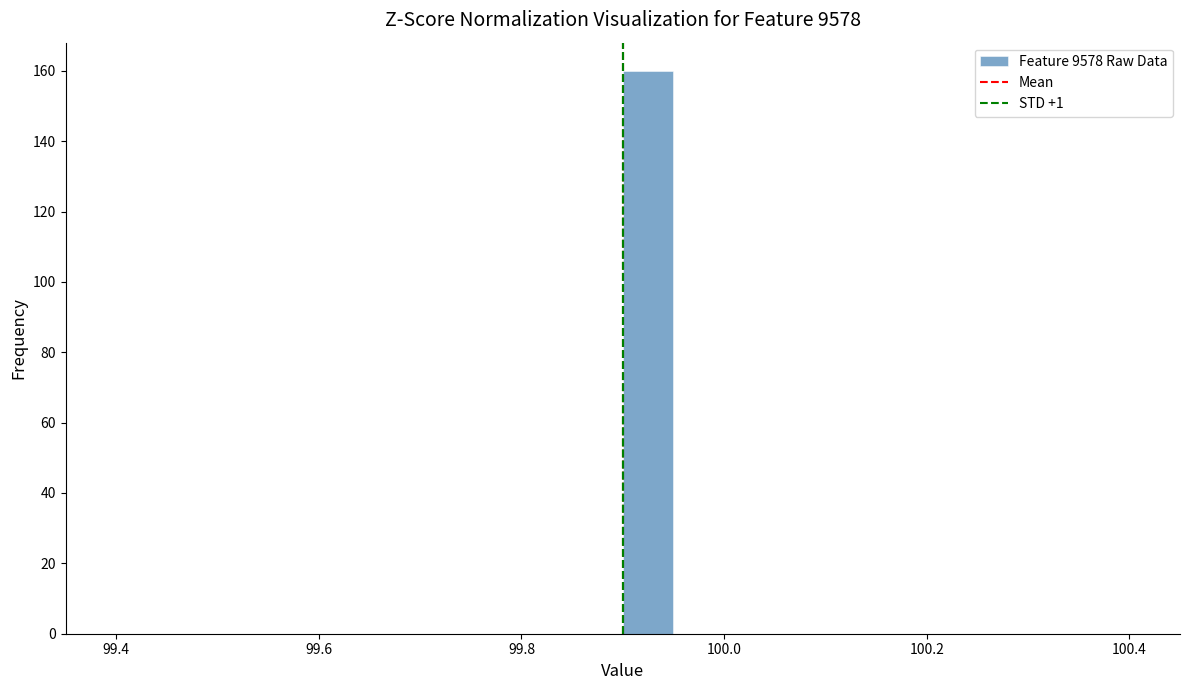

Around what value on the x-axis is the tallest bar? Give the approximate position of its centre, as read against the axis.

99.92